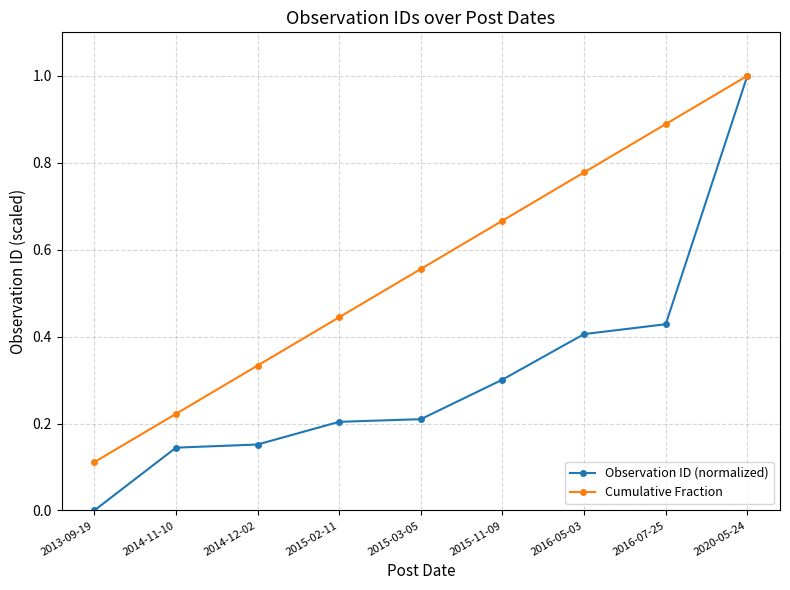

How many Observation ID (normalized) values are between 0 and 1?

9